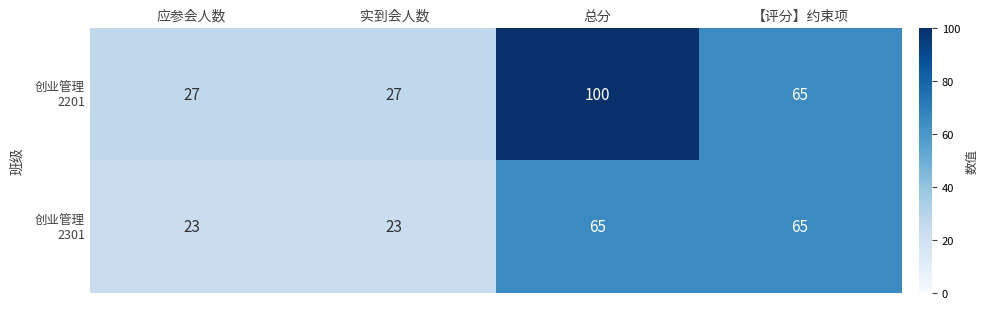

What is the total value across all series at 实到会人数?

50